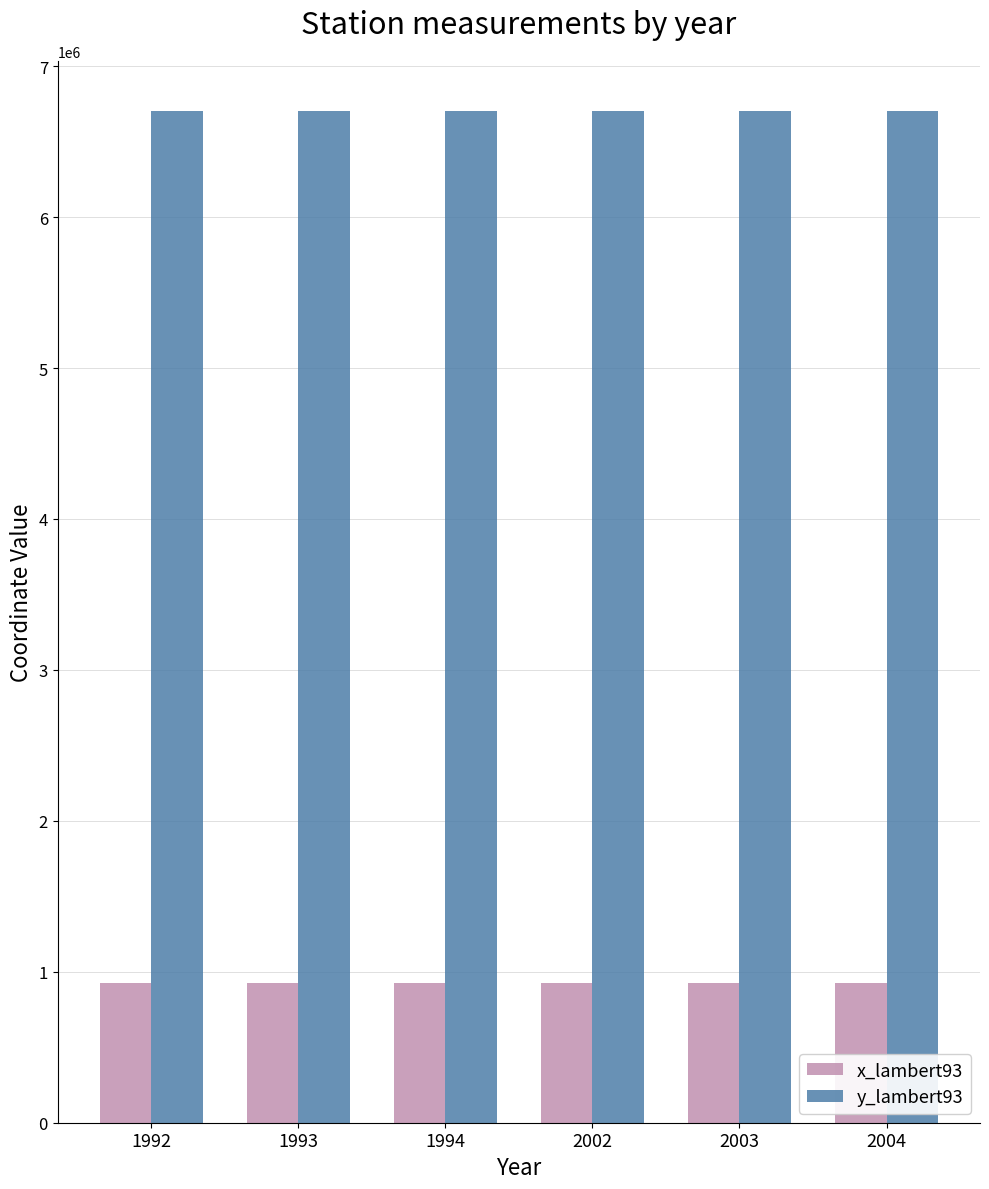

Reading right to left, list all the values displayed in this chart.

x_lambert93: 925219	925219	925219	925219	925219	925219
y_lambert93: 6700781	6700781	6700781	6700781	6700781	6700781